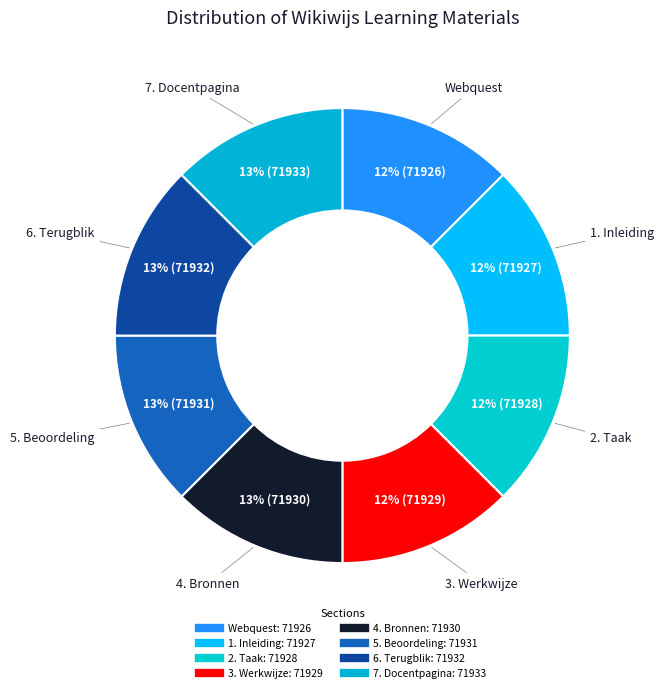

What portion of the pie excludes 5. Beoordeling?

87.5%